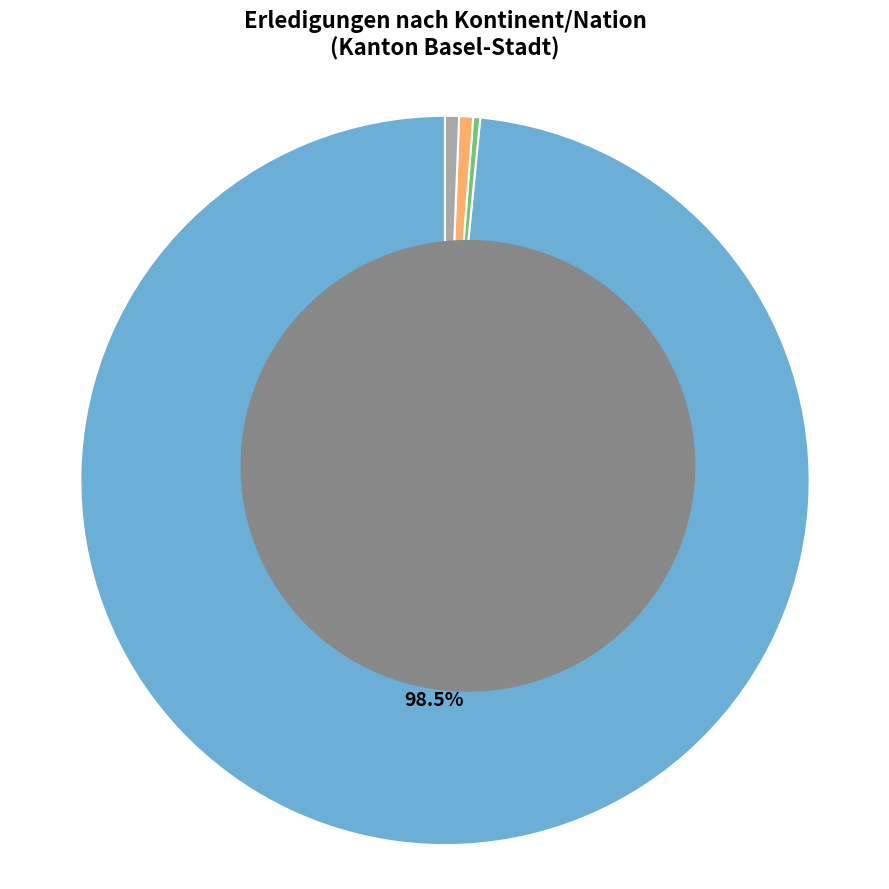

Which category accounts for the majority?

Ukraine